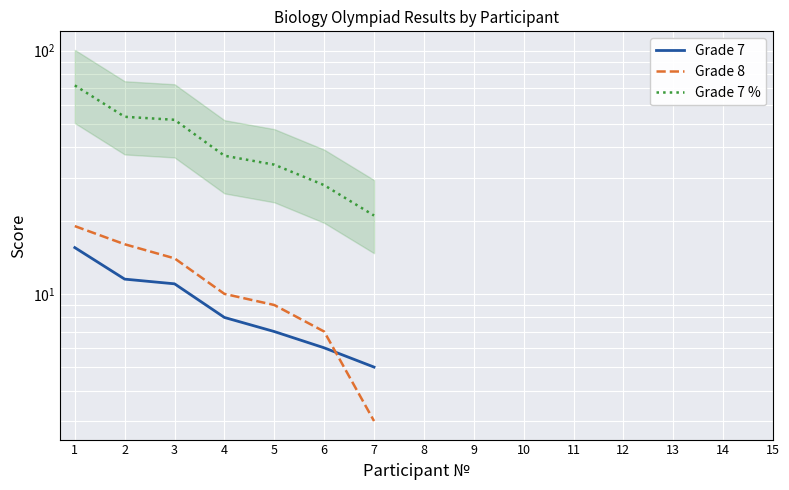

What is the total value across all series at 6?

41.0